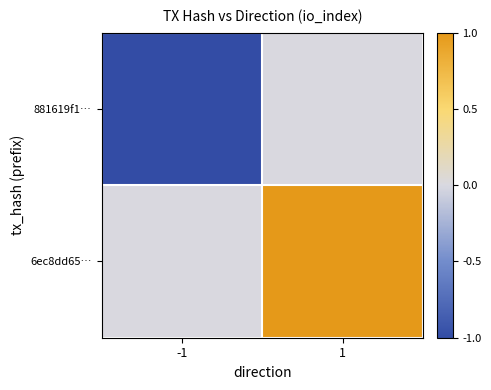

What is the minimum value shown in the chart?

-1